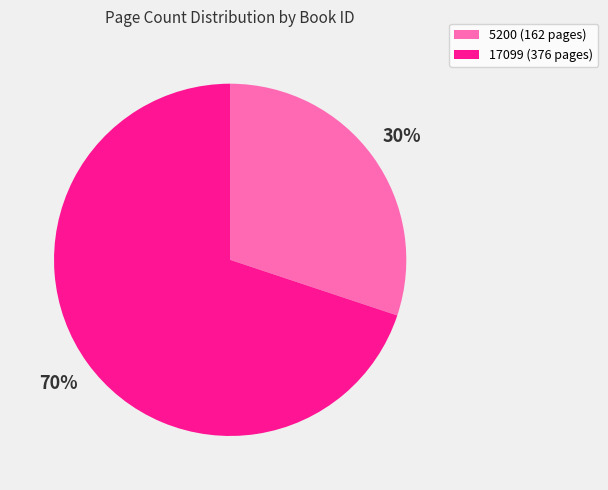

Which slice is the smallest?

5200